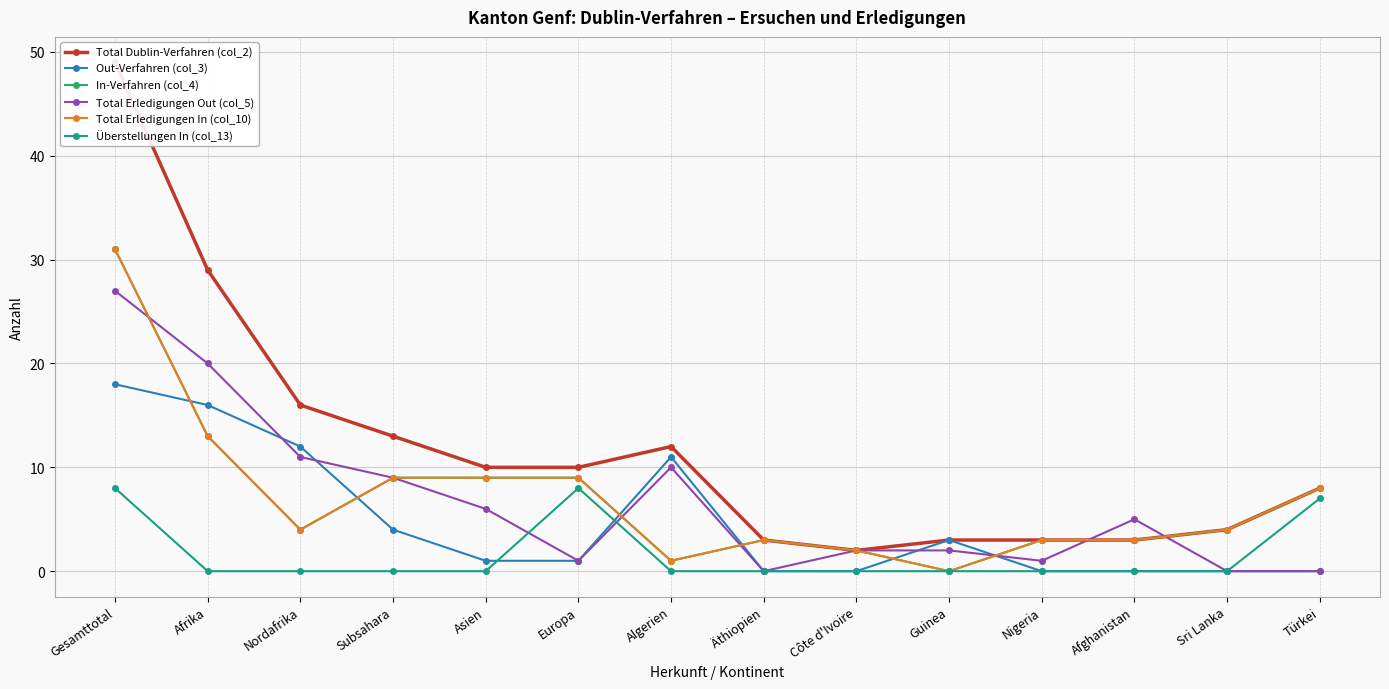

Where is the first local minimum for Total Dublin-Verfahren (col_2)?

Côte d'Ivoire